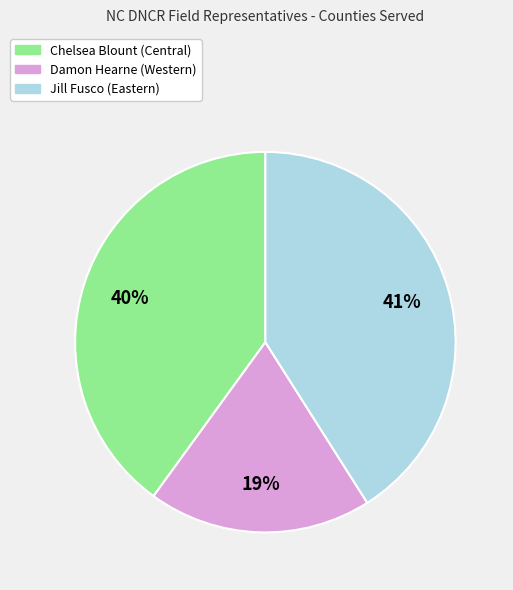

To the nearest percent, what portion does Chelsea Blount (Central) represent?

40%